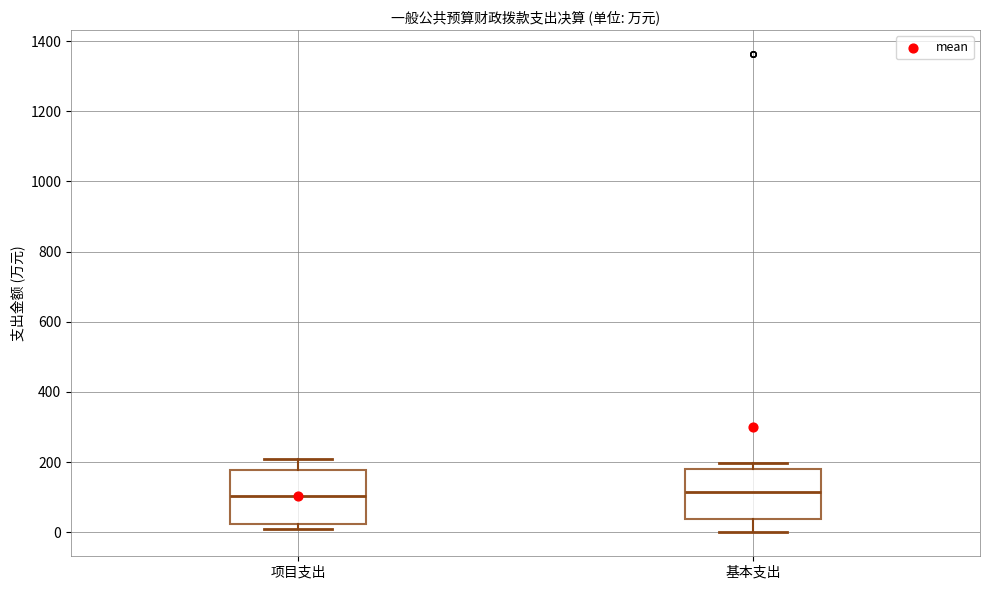

Where does the median line of the box for 项目支出 sit on the y-axis? The values are not printed on the chart, so give them approximately, as read against the axis.

100